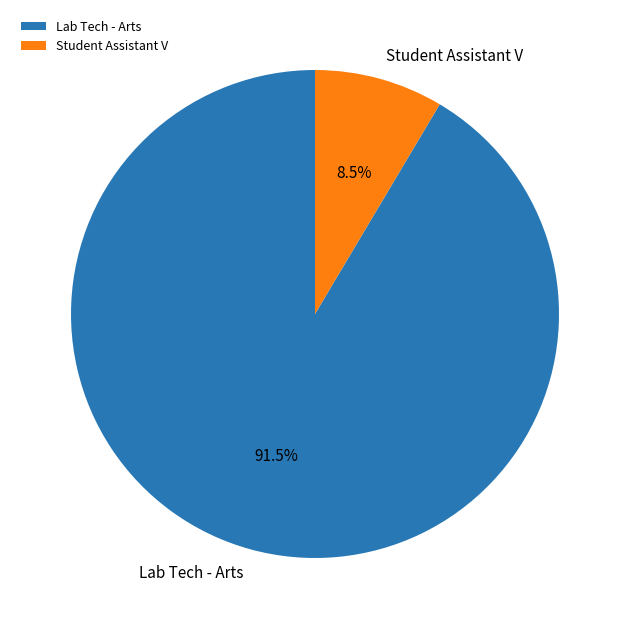

Is it true that Lab Tech - Arts is 86% of the pie?

False